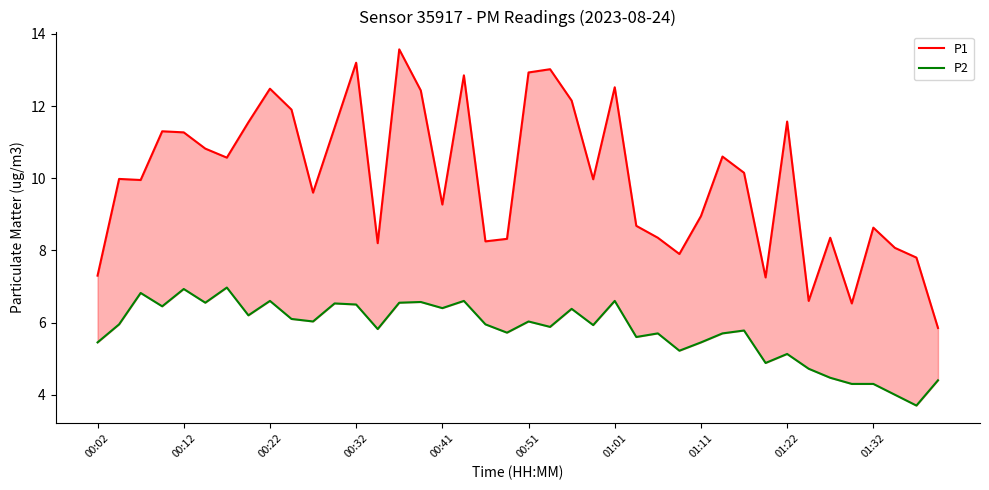

What are all the series names shown in the legend?

P1, P2